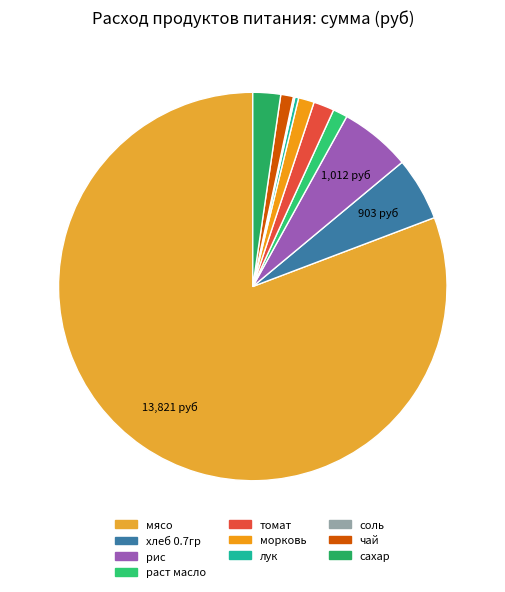

Rank the categories by value from lowest to highest.

соль, лук, чай, раст масло, морковь, томат, сахар, хлеб 0.7гр, рис, мясо